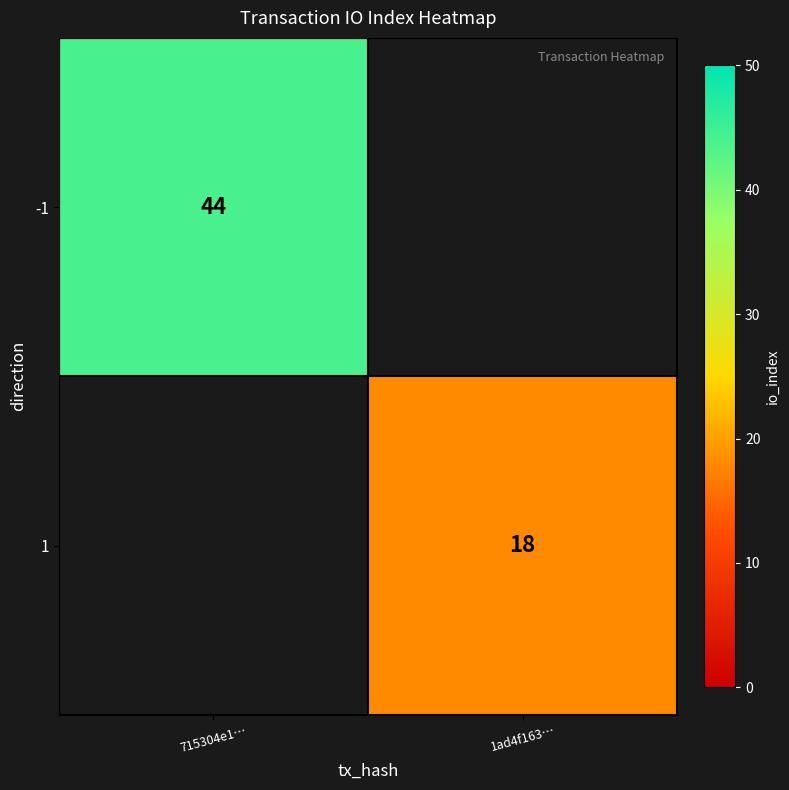

The 1 series shows 7 at 1ad4f163…. True or false?

False